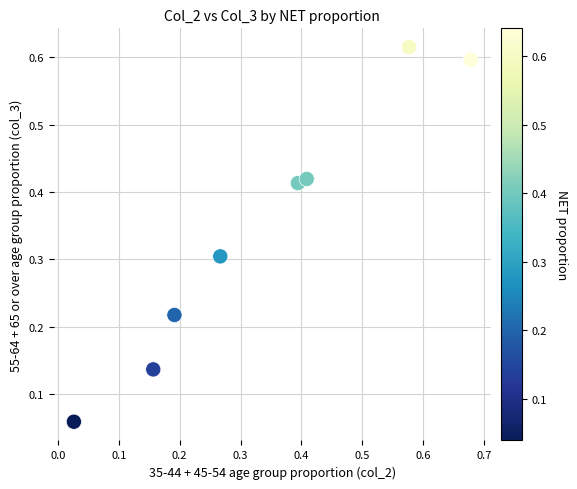

What is the average X value?

0.3